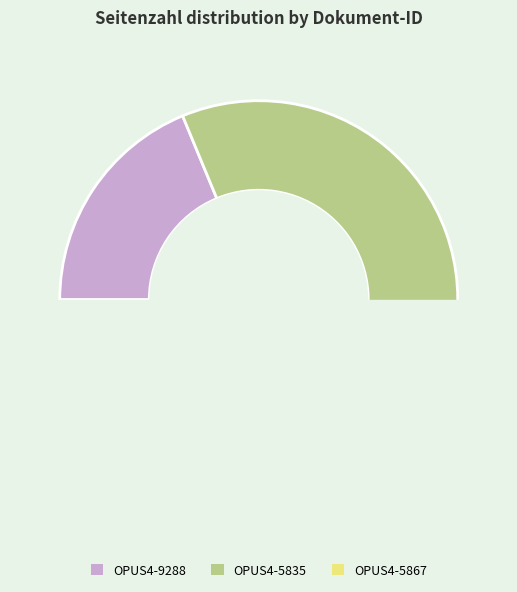

Which slice is the smallest?

OPUS4-5867